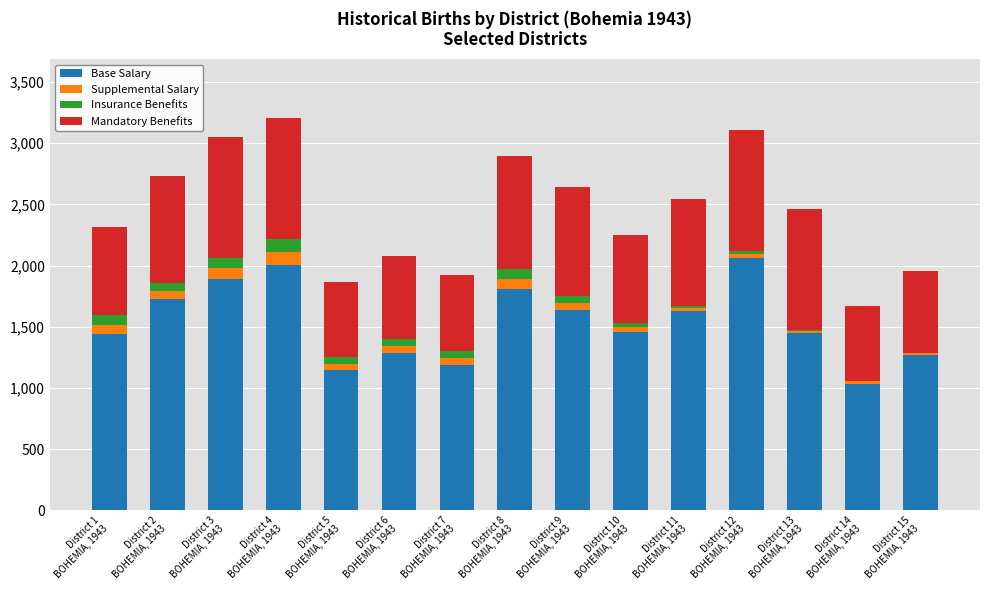

What is the sum of all Base Salary values?

23021